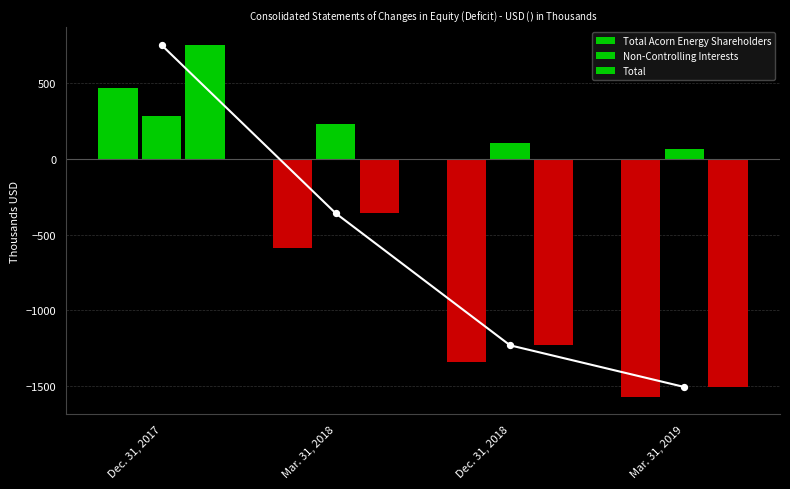

Is the value of Non-Controlling Interests at Dec. 31, 2017 greater than the value of Total at Dec. 31, 2018?

Yes